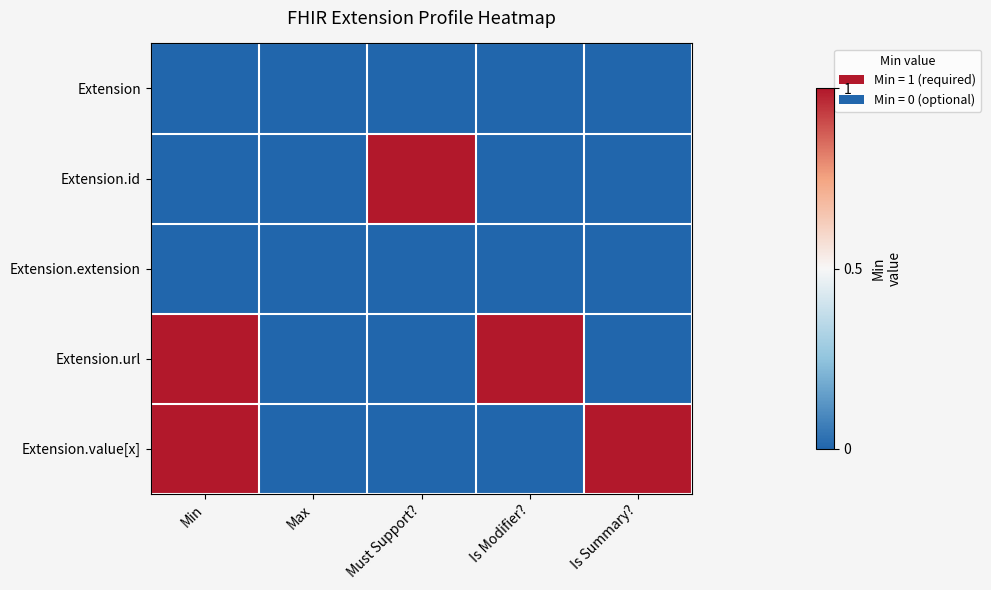

What is the total value across all series at Min?

2